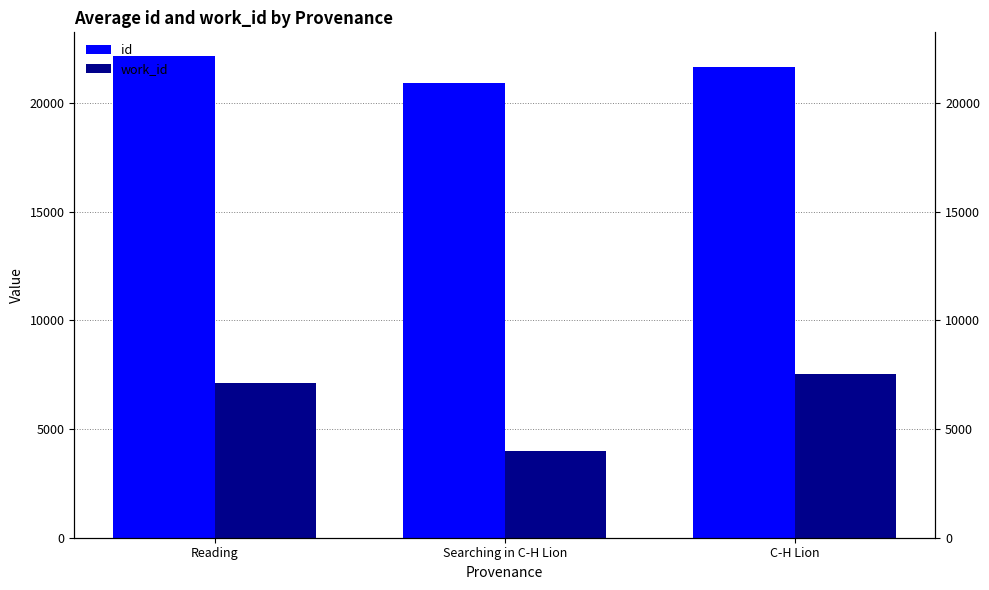

What is the difference between the maximum and minimum values in the id series?

1223.5